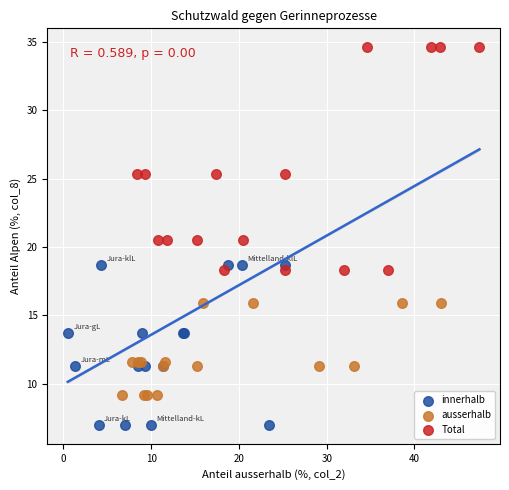

Which series contains the highest Y value?

Total